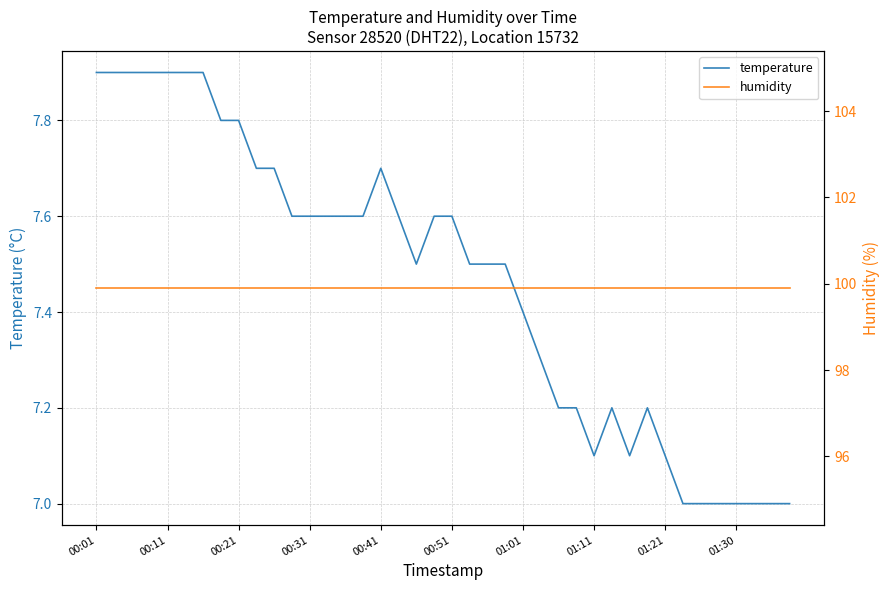

What is the value of the humidity point at the 34th from the left?

99.9